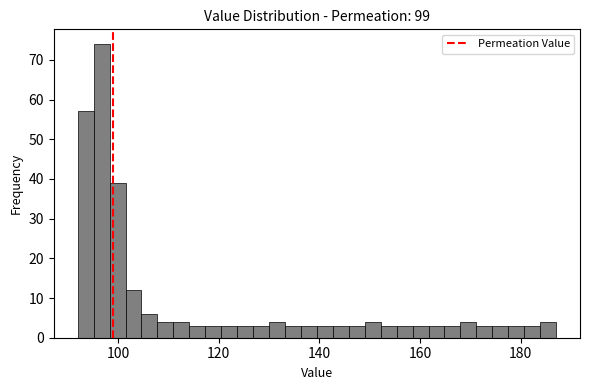

Around what value on the x-axis is the tallest bar? Give the approximate position of its centre, as read against the axis.

96